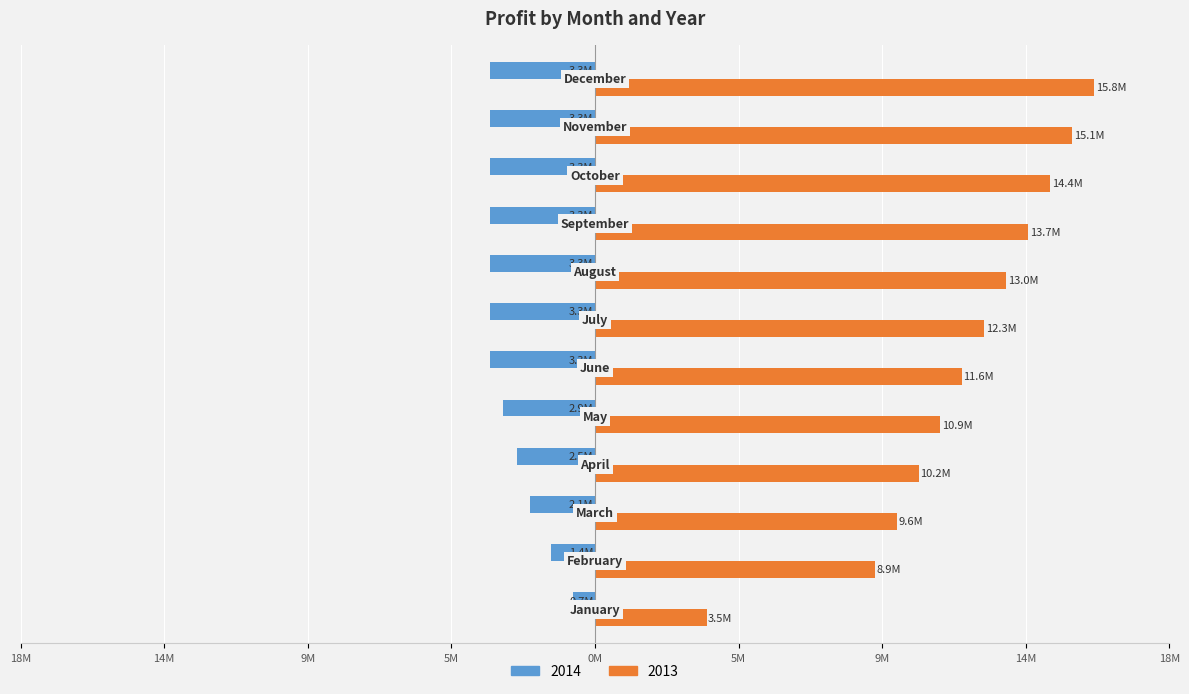

What is the difference between the maximum and minimum values in the 2014 series?

2.6